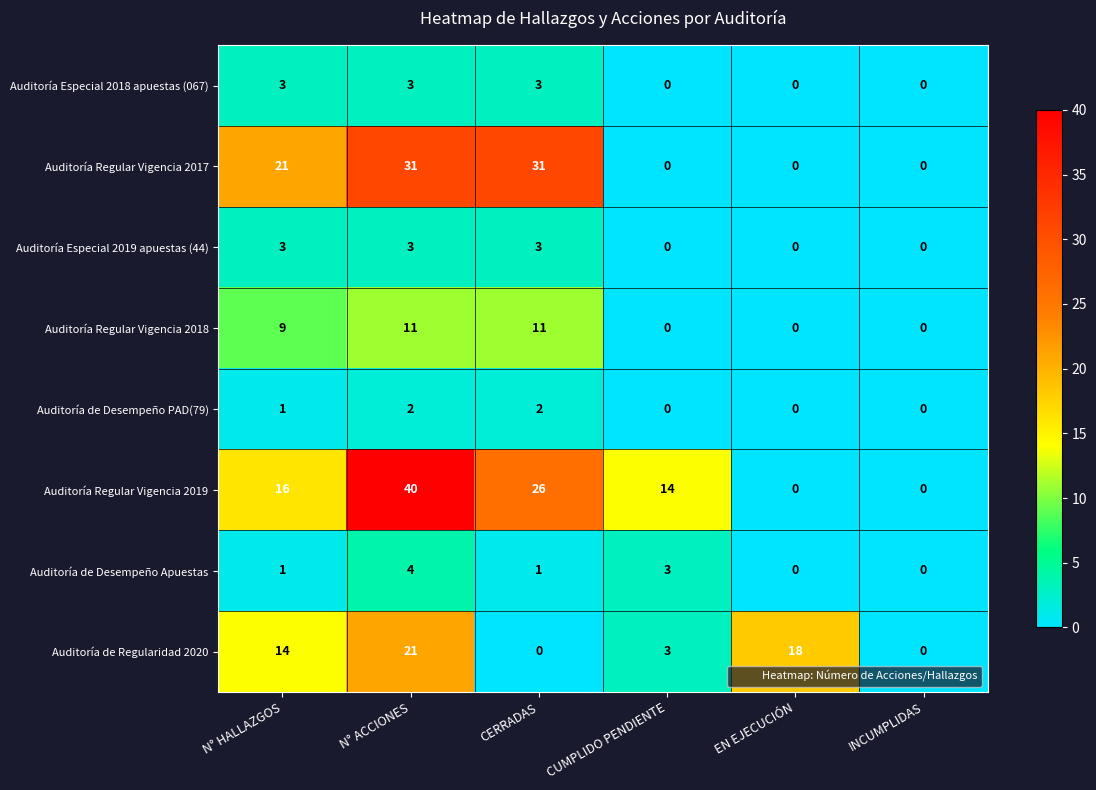

What is the sum of the Auditoría de Regularidad 2020 values at EN EJECUCIÓN and CERRADAS?

18